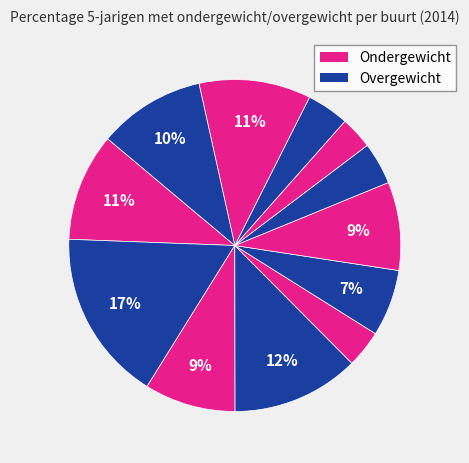

To the nearest percent, what is the difference between the largest and smallest slice percentages?

14%